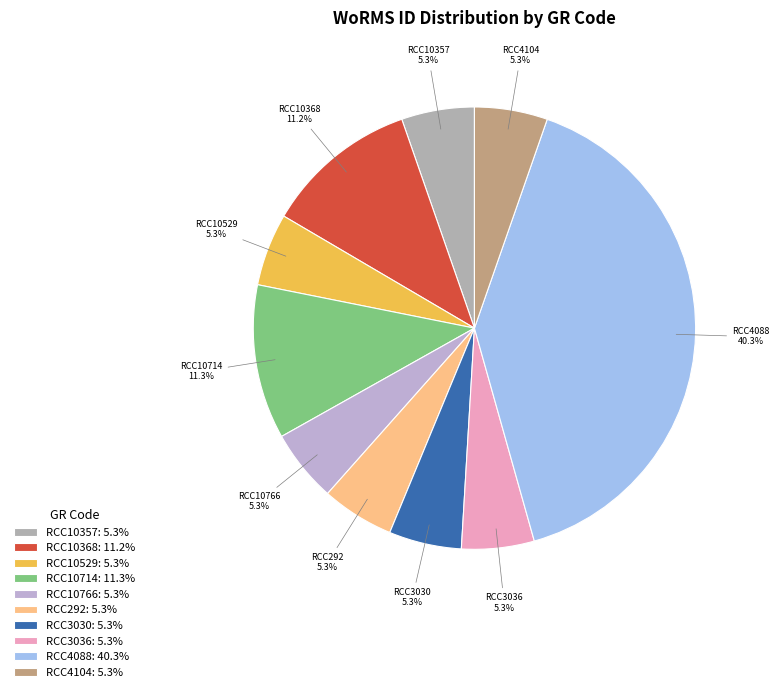

The RCC3036 slice represents 5% of the pie. True or false?

True